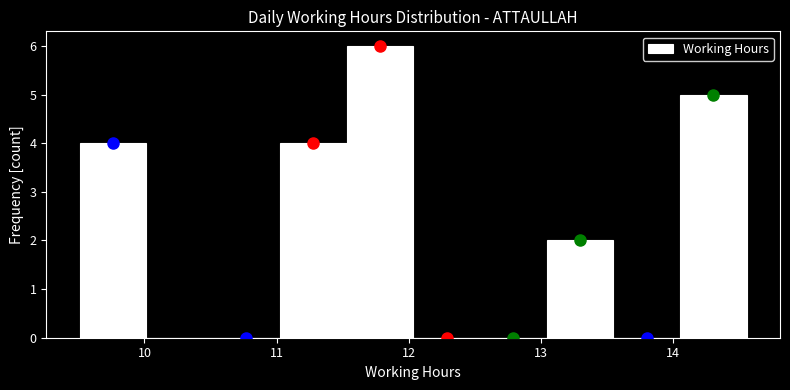

Reading left to right, transcribe this chart: for each bar, give the range it covers on the x-axis and its height. Neither the bar edges nor the heights are printed on the chart, so give them approximately, as read against the axes.

9.5 to 10.0: 4
10.0 to 10.5: 0
10.5 to 11.0: 0
11.0 to 11.5: 4
11.5 to 12.0: 6
12.0 to 12.5: 0
12.5 to 13.0: 0
13.0 to 13.6: 2
13.6 to 14.1: 0
14.1 to 14.6: 5